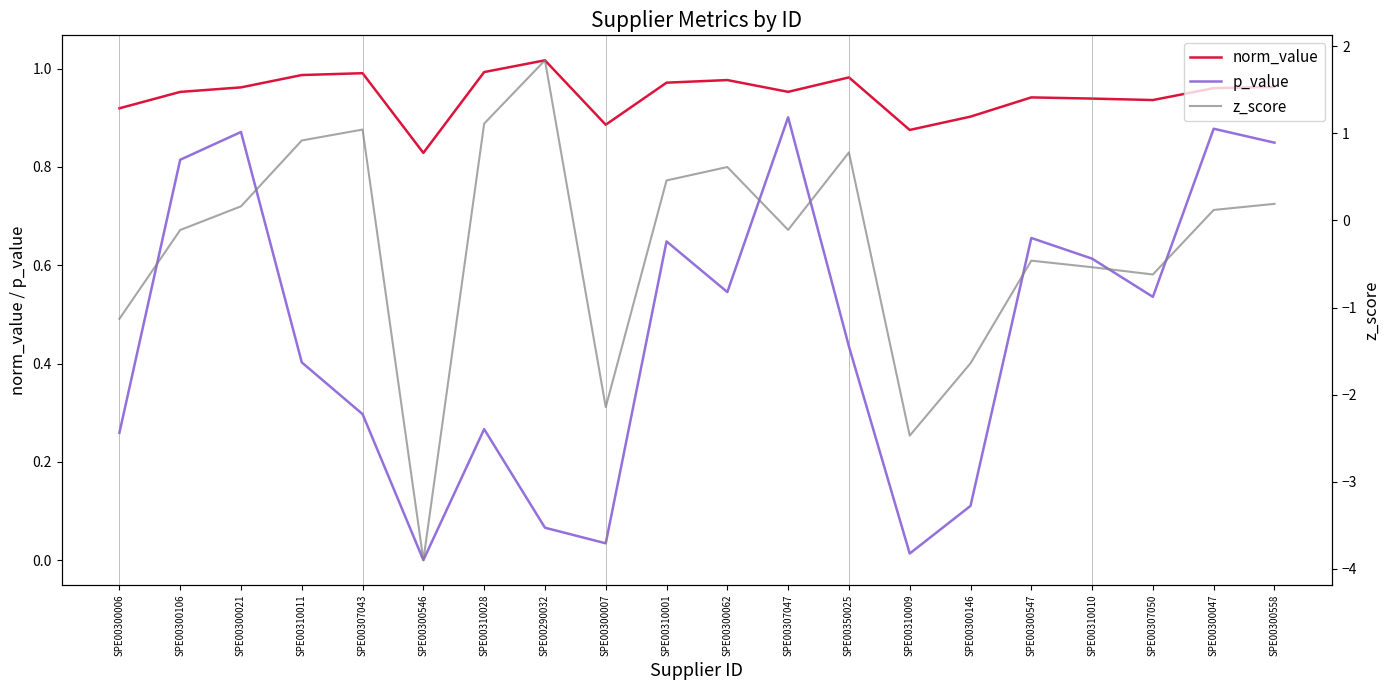

How many negative values does the z_score series have?

10